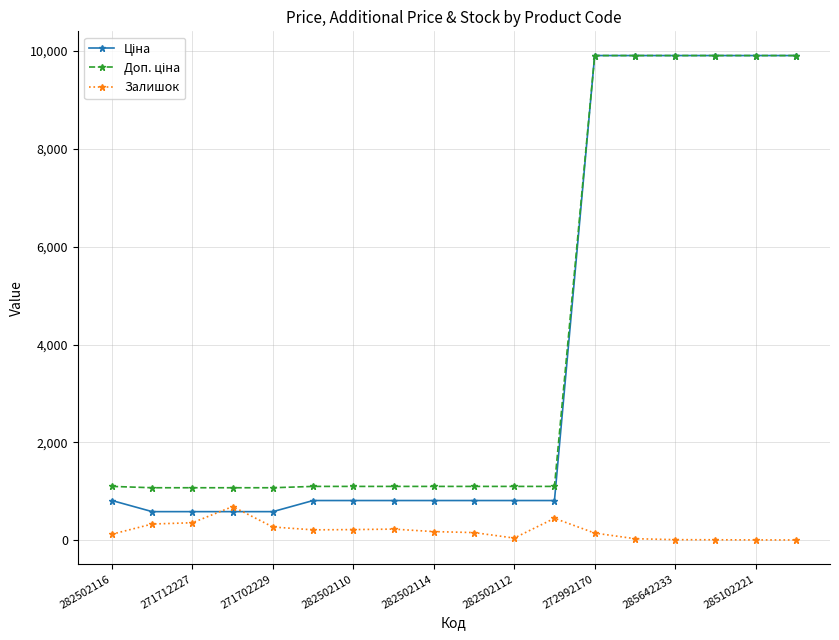

What is the value of the Залишок point at the 4th from the left?

690.0